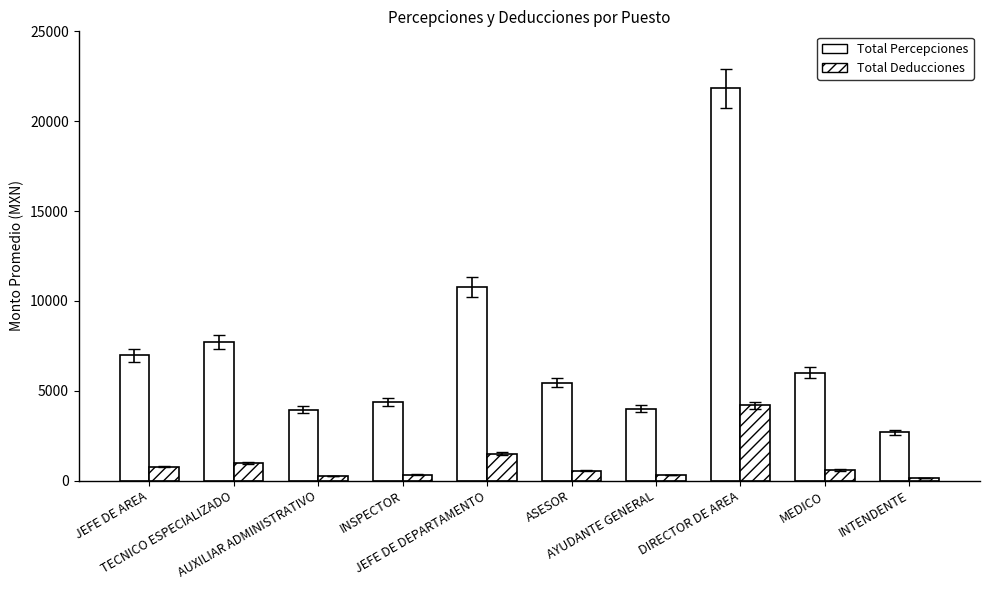

How many groups of bars are there?

10